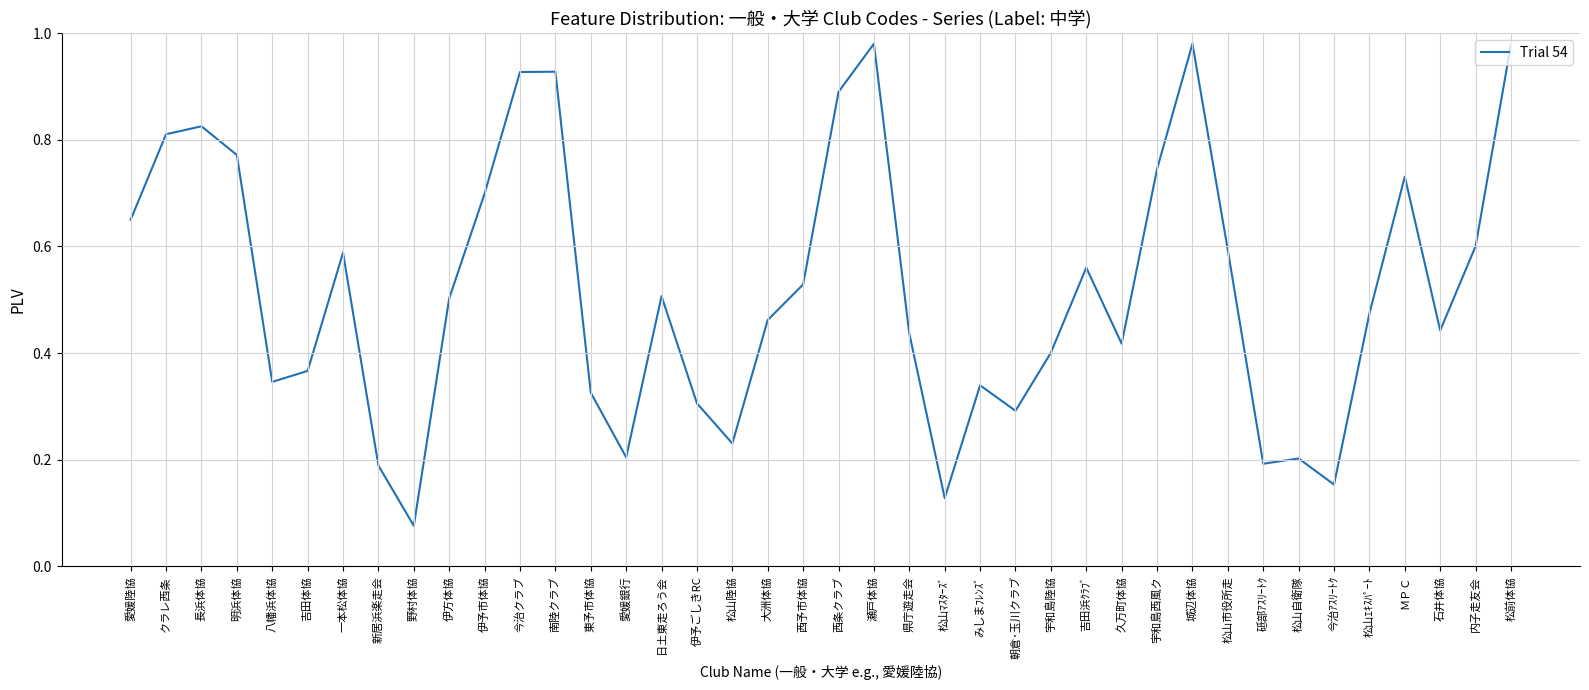

What is the sum of the values at 明浜体協 and 宇和島西風ク?

1.5